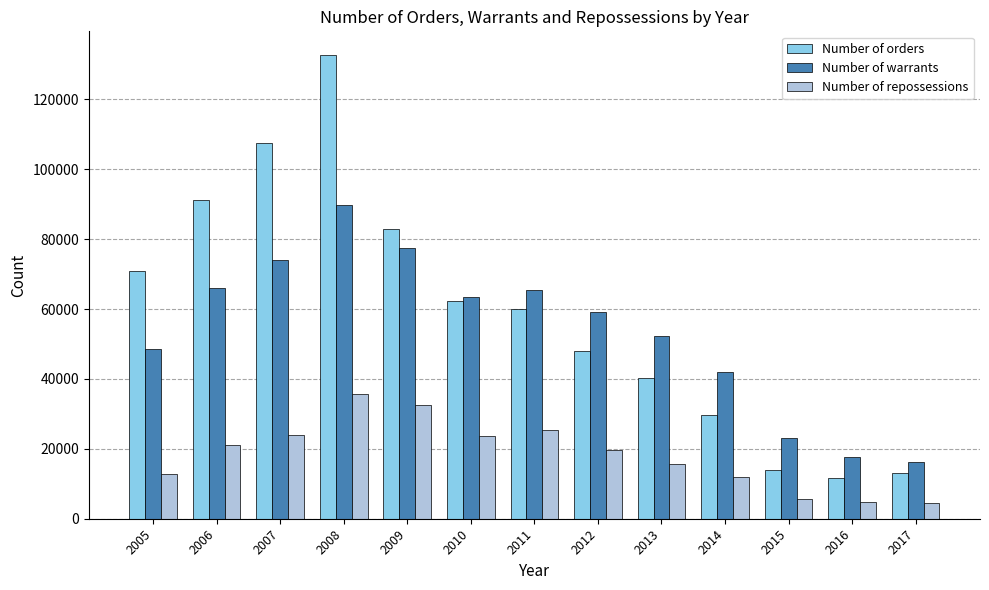

What is the value of the Number of repossessions bar at the 7th from the left?

25463